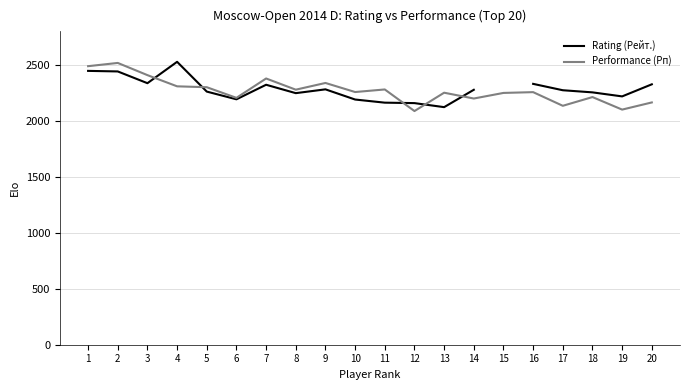

How many data points in Performance (Рп) are above 2258?

9